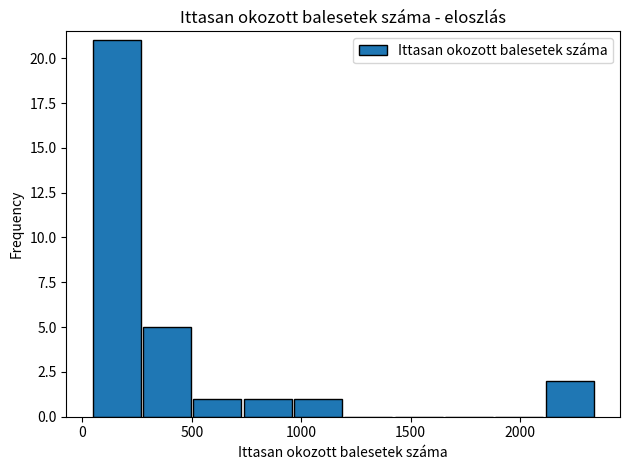

What is the height of the bar covering 250 to 500 on the x-axis? Neither the bar edges nor the heights are printed on the chart, so give them approximately, as read against the axes.

5